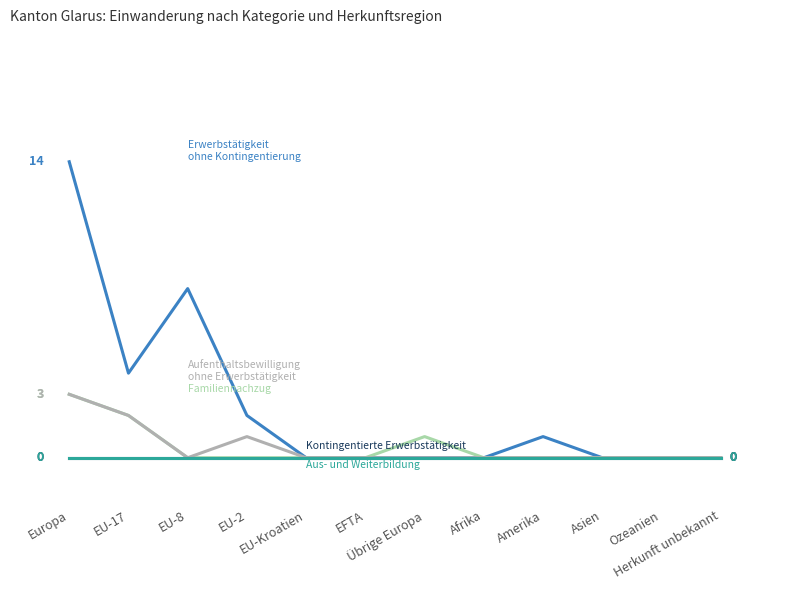

Does the chart display data point markers on the line(s)?

No